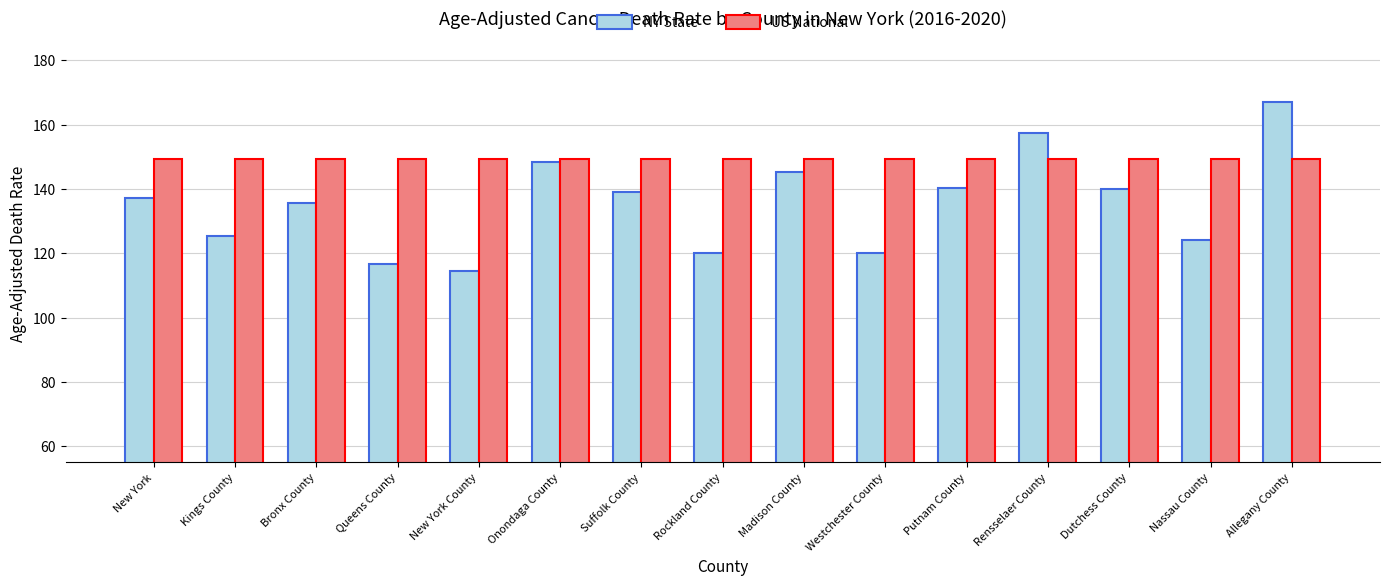

Read the NY State value at Westchester County.

120.1